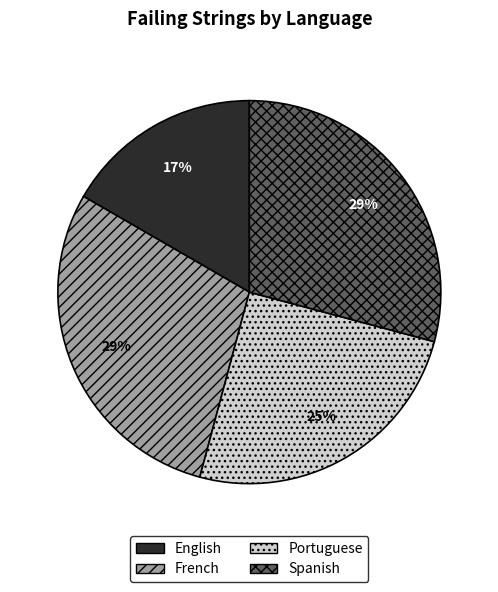

The Spanish slice represents 37% of the pie. True or false?

False